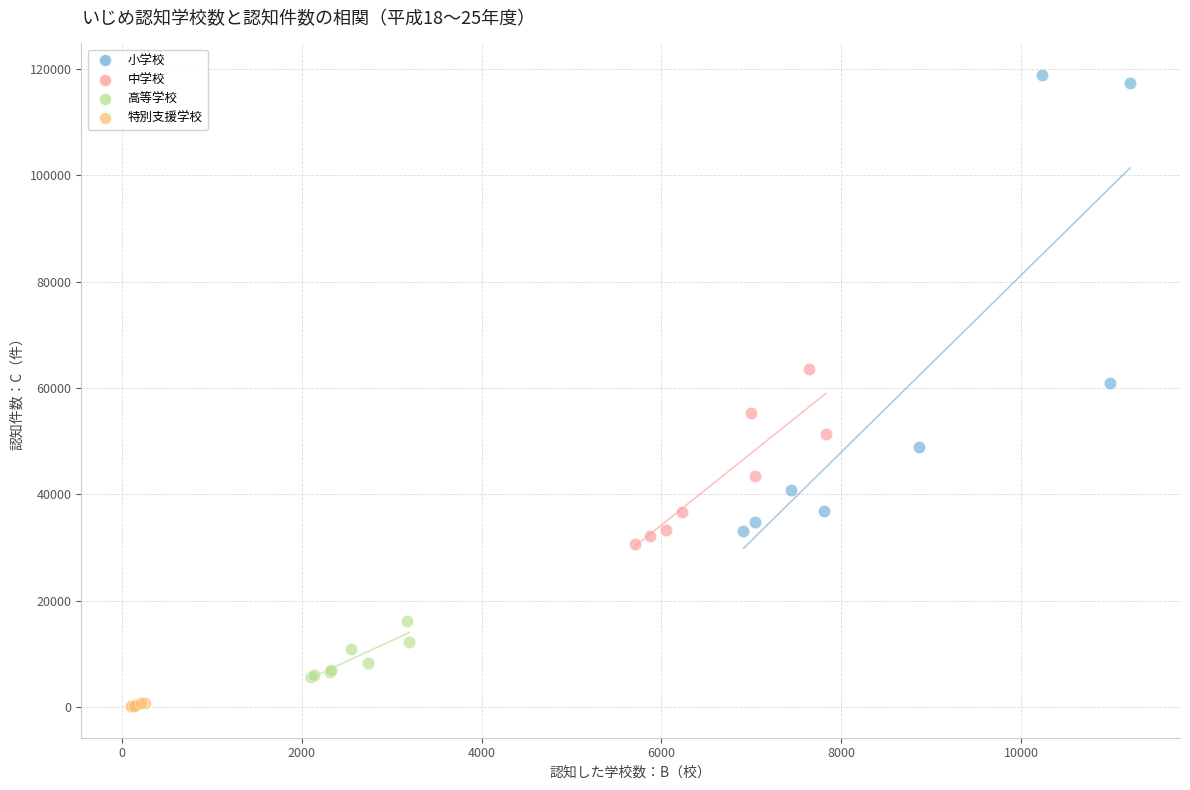

Which series contains the lowest Y value?

特別支援学校